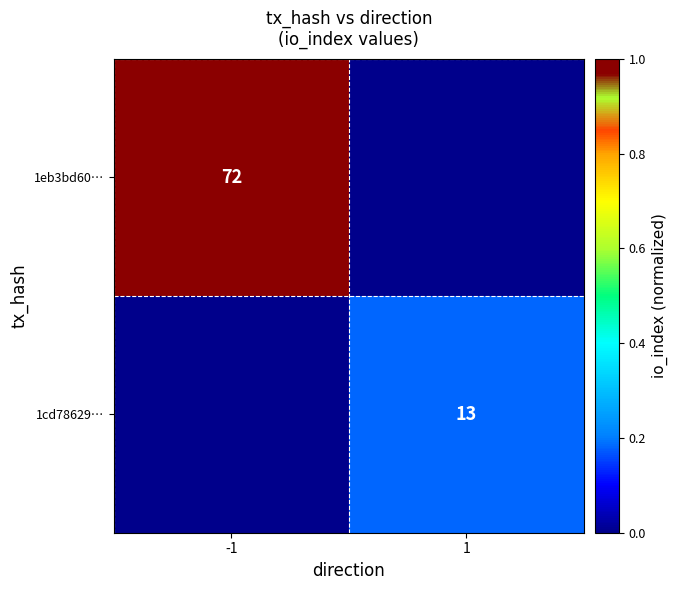

The 1cd78629… series shows 13 at 1. True or false?

True